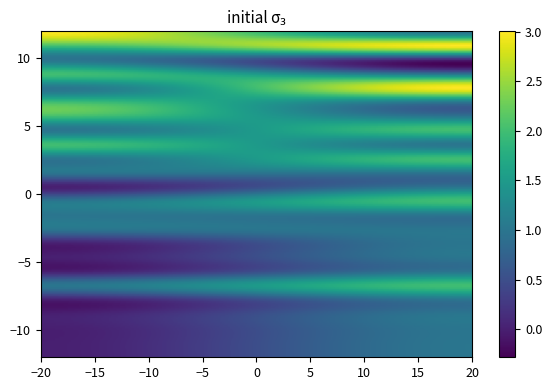

Which series has the largest range (max minus min)?

00010